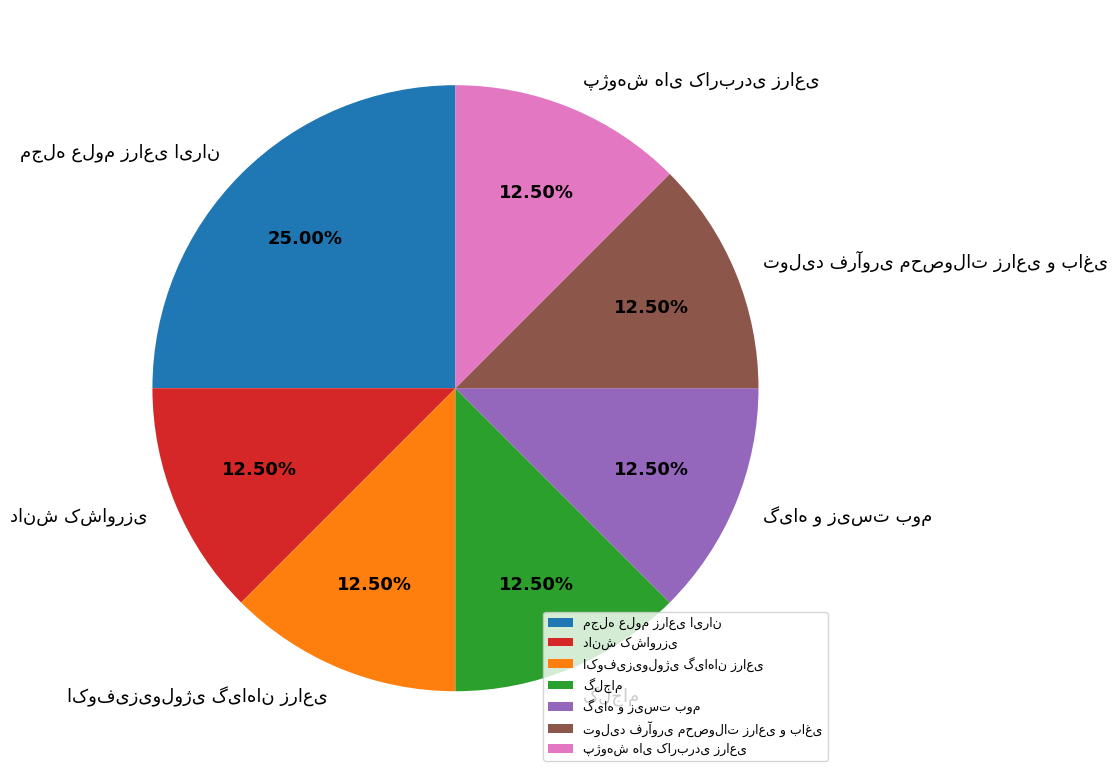

Is there a majority slice in this chart?

No